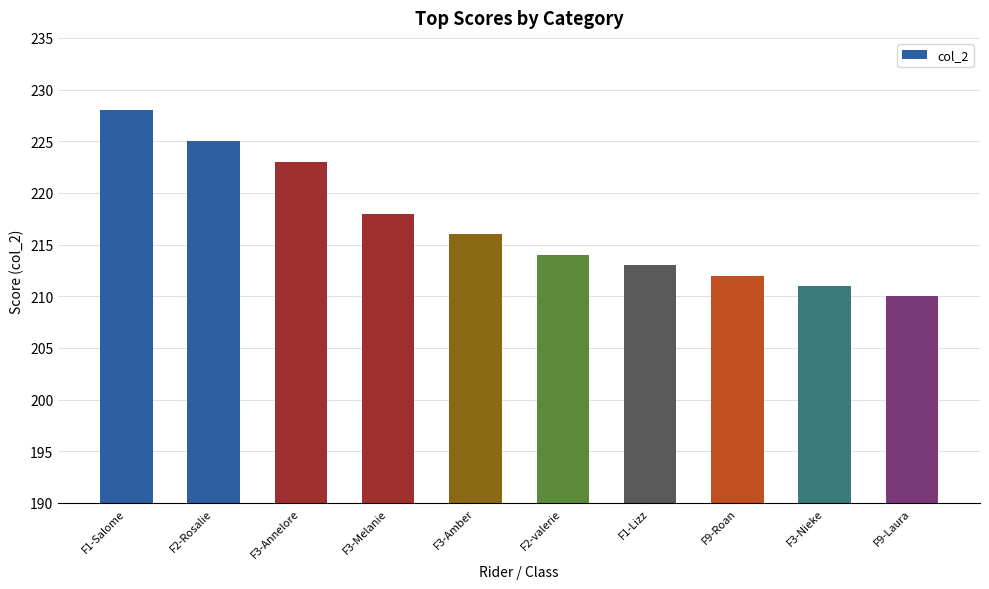

Rank the categories by value from lowest to highest.

F9-Laura, F3-Nieke, F9-Roan, F1-Lizz, F2-valerie, F3-Amber, F3-Melanie, F3-Annelore, F2-Rosalie, F1-Salome